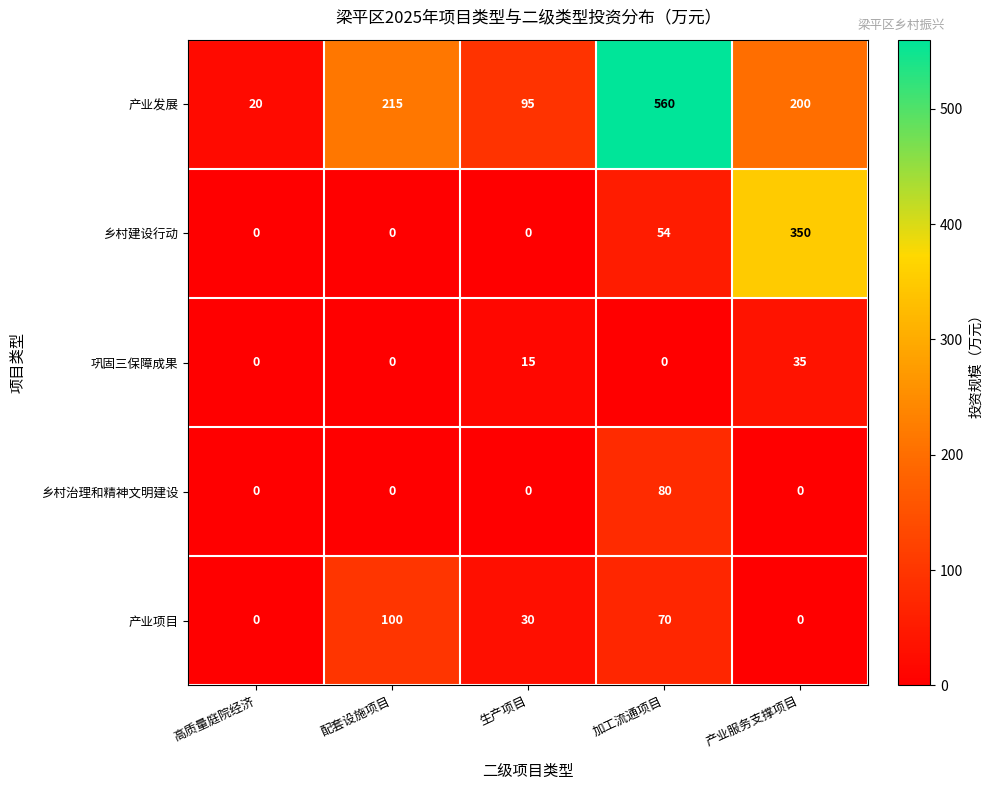

Which series has the largest total across all categories?

产业发展